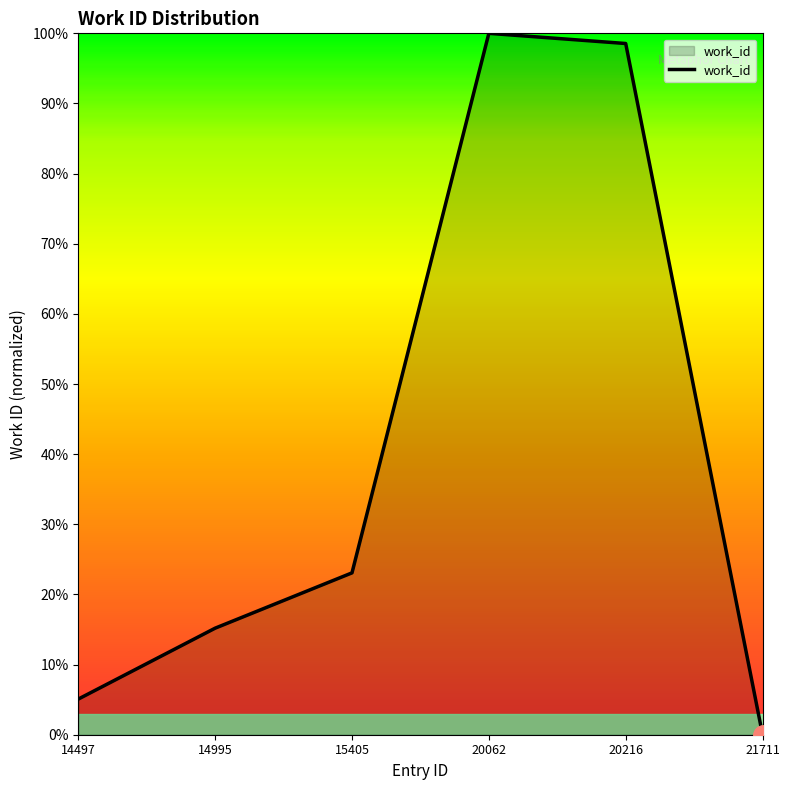

What is the sum of the values at 14497 and 14995?

20.3